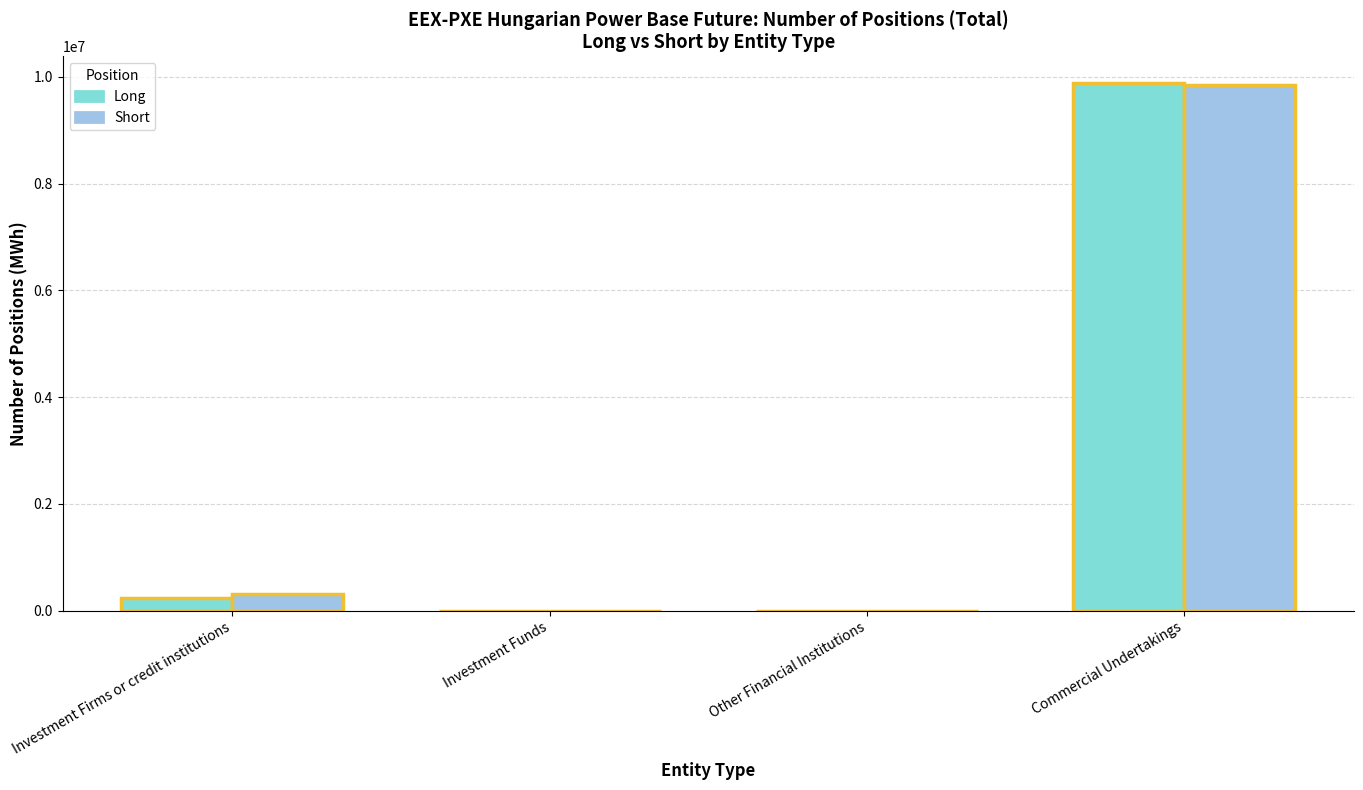

Which series changed the most between Investment Funds and Commercial Undertakings?

Long